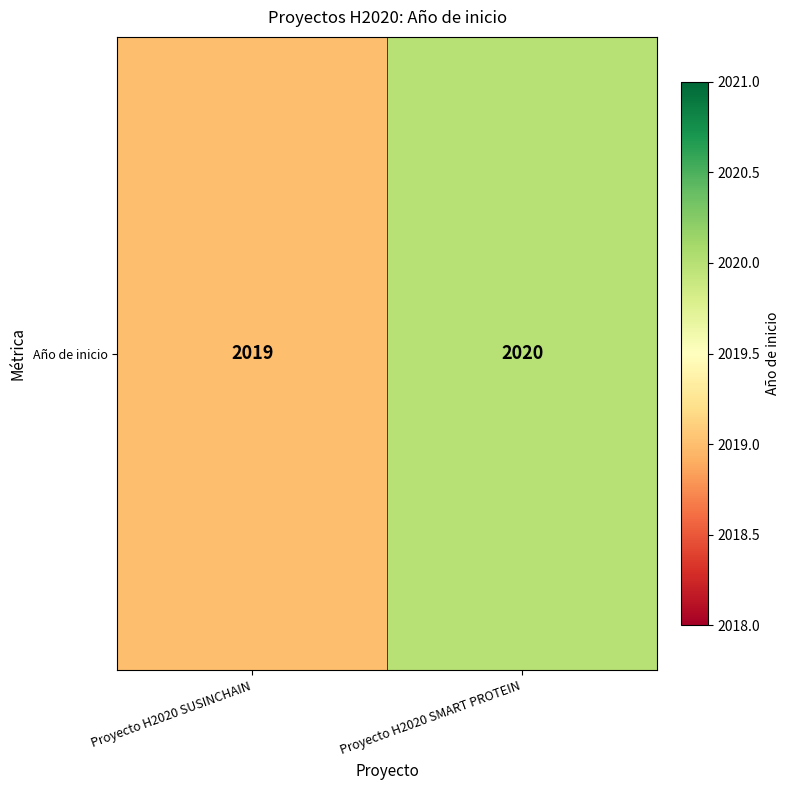

List the labels in order of value, smallest first.

Proyecto H2020 SUSINCHAIN, Proyecto H2020 SMART PROTEIN